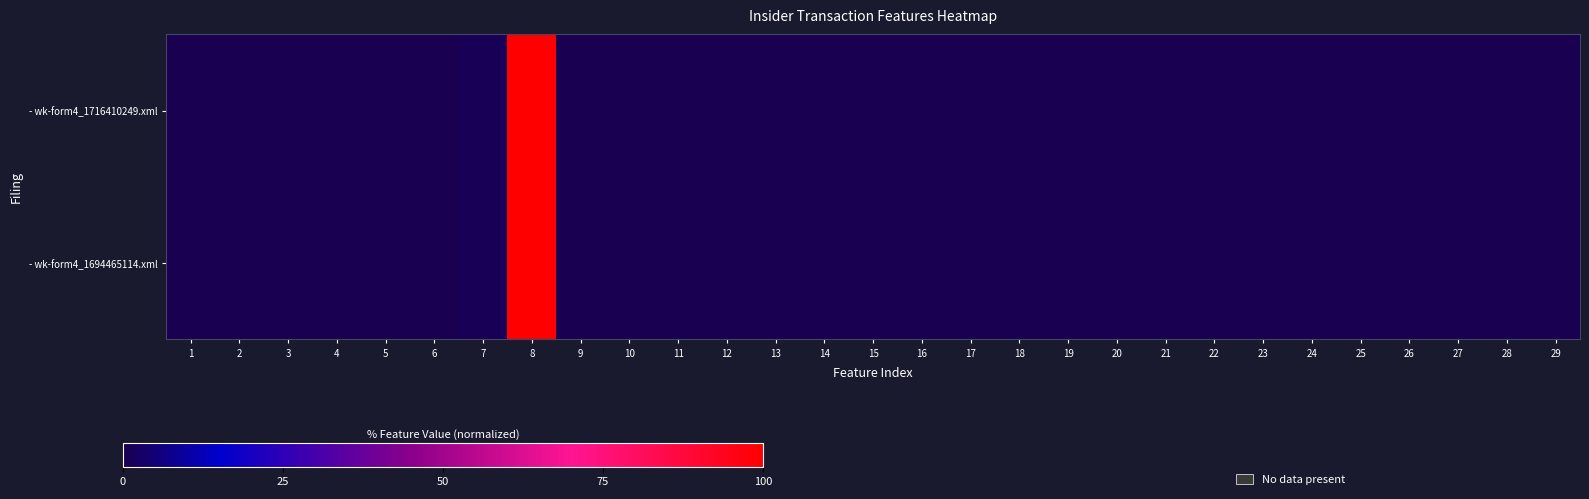

What is the difference between the maximum and minimum values in the - wk-form4_1716410249.xml series?

100.0